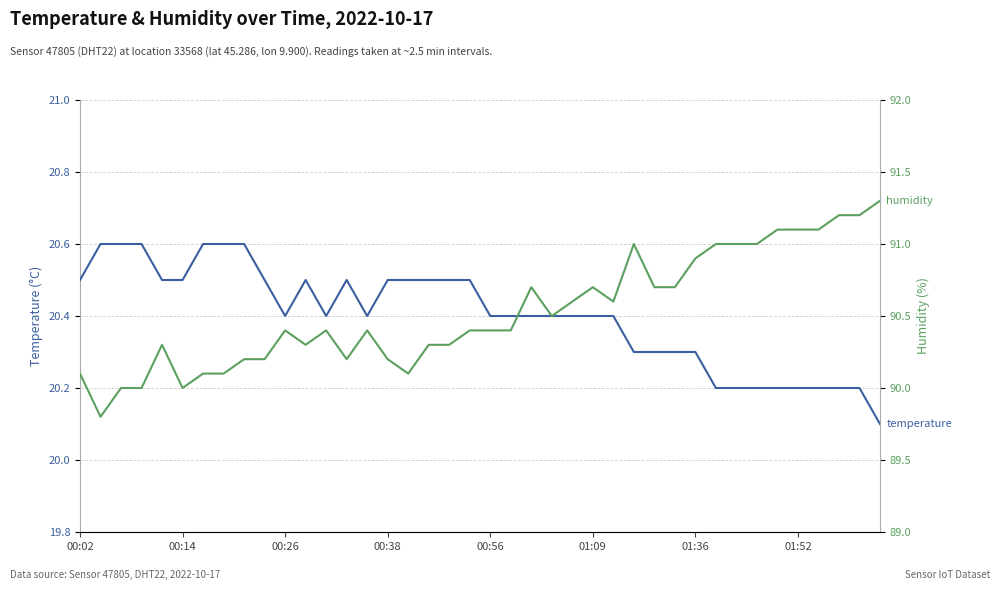

What is the maximum value shown in the chart?

91.3